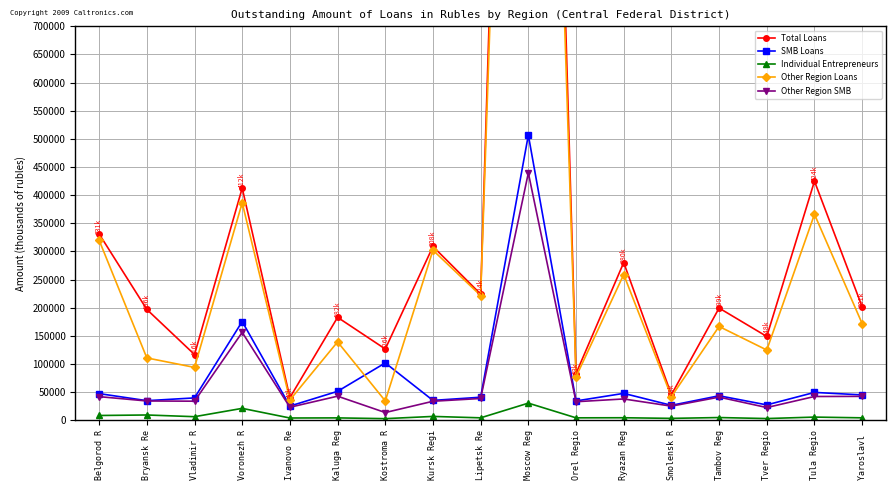

Reading right to left, extract all data points from this chart.

Total Loans: Yaroslavl =201671	Tula Regio=424850	Tver Regio=148934	Tambov Reg=199400	Smolensk R=45386	Ryazan Reg=280224	Orel Regio=83066	Moscow Reg=2939338	Lipetsk Re=224214	Kursk Regi=308831	Kostroma R=126657	Kaluga Reg=182923	Ivanovo Re=40224	Voronezh R=412544	Vladimir R=116821	Bryansk Re=196976	Belgorod R=331079
SMB Loans: Yaroslavl =45072	Tula Regio=49520	Tver Regio=27338	Tambov Reg=43569	Smolensk R=26551	Ryazan Reg=47805	Orel Regio=34350	Moscow Reg=506692	Lipetsk Re=40963	Kursk Regi=35317	Kostroma R=101906	Kaluga Reg=51431	Ivanovo Re=25229	Voronezh R=175480	Vladimir R=39761	Bryansk Re=34837	Belgorod R=47401
Individual Entrepreneurs: Yaroslavl =4360	Tula Regio=5664	Tver Regio=3057	Tambov Reg=4866	Smolensk R=3377	Ryazan Reg=4505	Orel Regio=4341	Moscow Reg=30457	Lipetsk Re=4358	Kursk Regi=6850	Kostroma R=2894	Kaluga Reg=4239	Ivanovo Re=4045	Voronezh R=21168	Vladimir R=6378	Bryansk Re=9409	Belgorod R=8496
Other Region Loans: Yaroslavl =171775	Tula Regio=365993	Tver Regio=124826	Tambov Reg=166702	Smolensk R=42087	Ryazan Reg=258920	Orel Regio=77229	Moscow Reg=2701951	Lipetsk Re=221642	Kursk Regi=302159	Kostroma R=34410	Kaluga Reg=139292	Ivanovo Re=36080	Voronezh R=386522	Vladimir R=93965	Bryansk Re=110802	Belgorod R=319885
Other Region SMB: Yaroslavl =42484	Tula Regio=42255	Tver Regio=22625	Tambov Reg=41152	Smolensk R=25113	Ryazan Reg=37887	Orel Regio=32967	Moscow Reg=439472	Lipetsk Re=38740	Kursk Regi=33794	Kostroma R=13739	Kaluga Reg=42822	Ivanovo Re=23142	Voronezh R=156227	Vladimir R=33911	Bryansk Re=34296	Belgorod R=41995